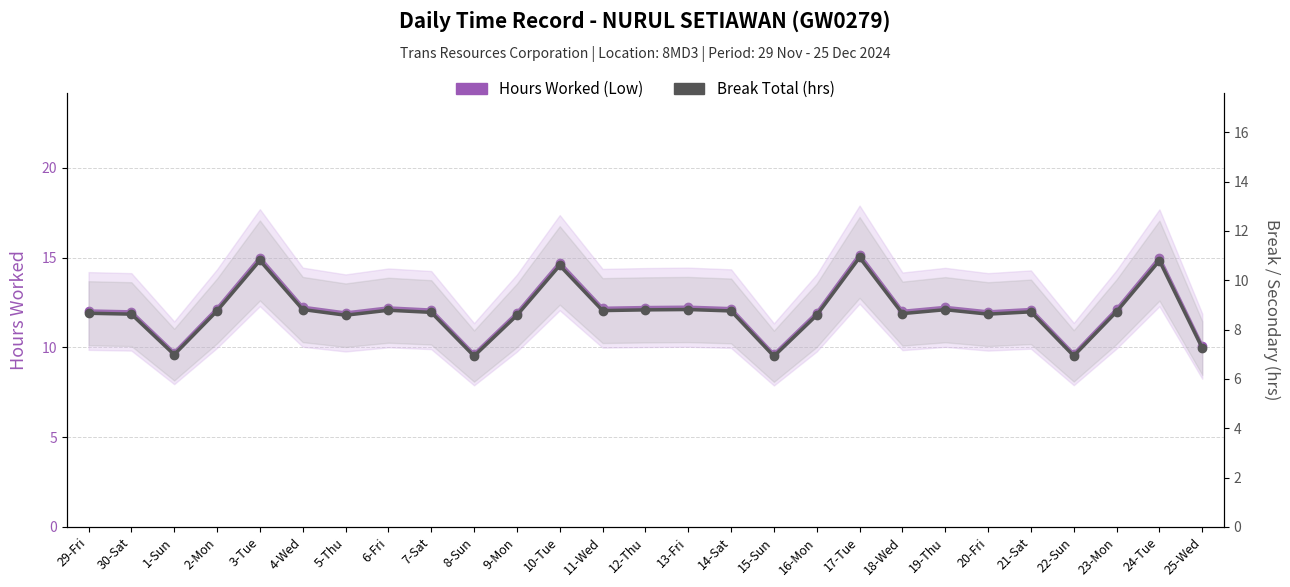

True or false: Hours Worked (Low) and Break Total (hrs) cross at least once.

False